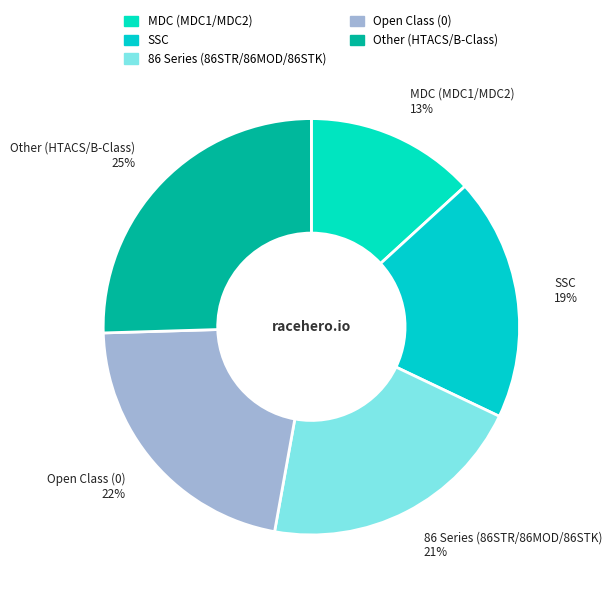

Approximately how many times larger is the value at MDC (MDC1/MDC2) compared to Open Class (0)?

0.6